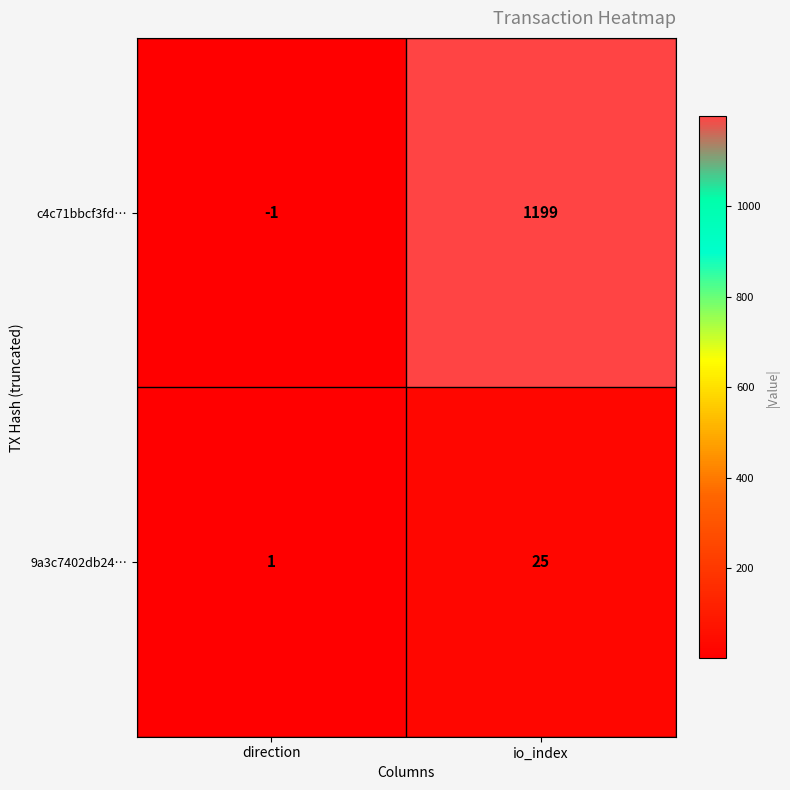

What is the sum of the c4c71bbcf3fd… values at direction and io_index?

1198